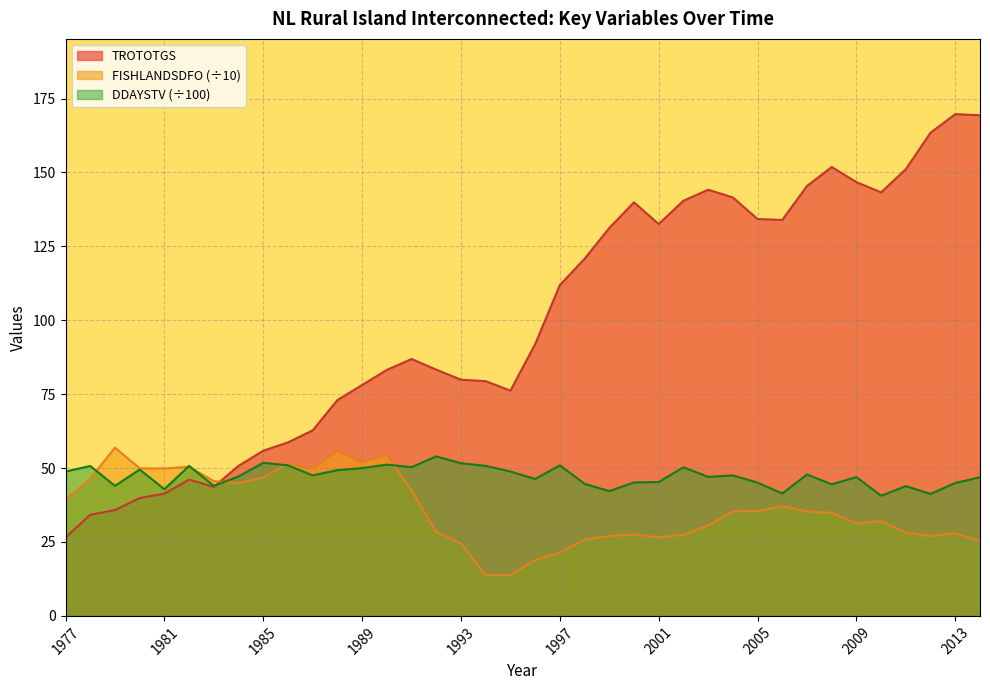

Which series has the largest range (max minus min)?

TROTOTGS